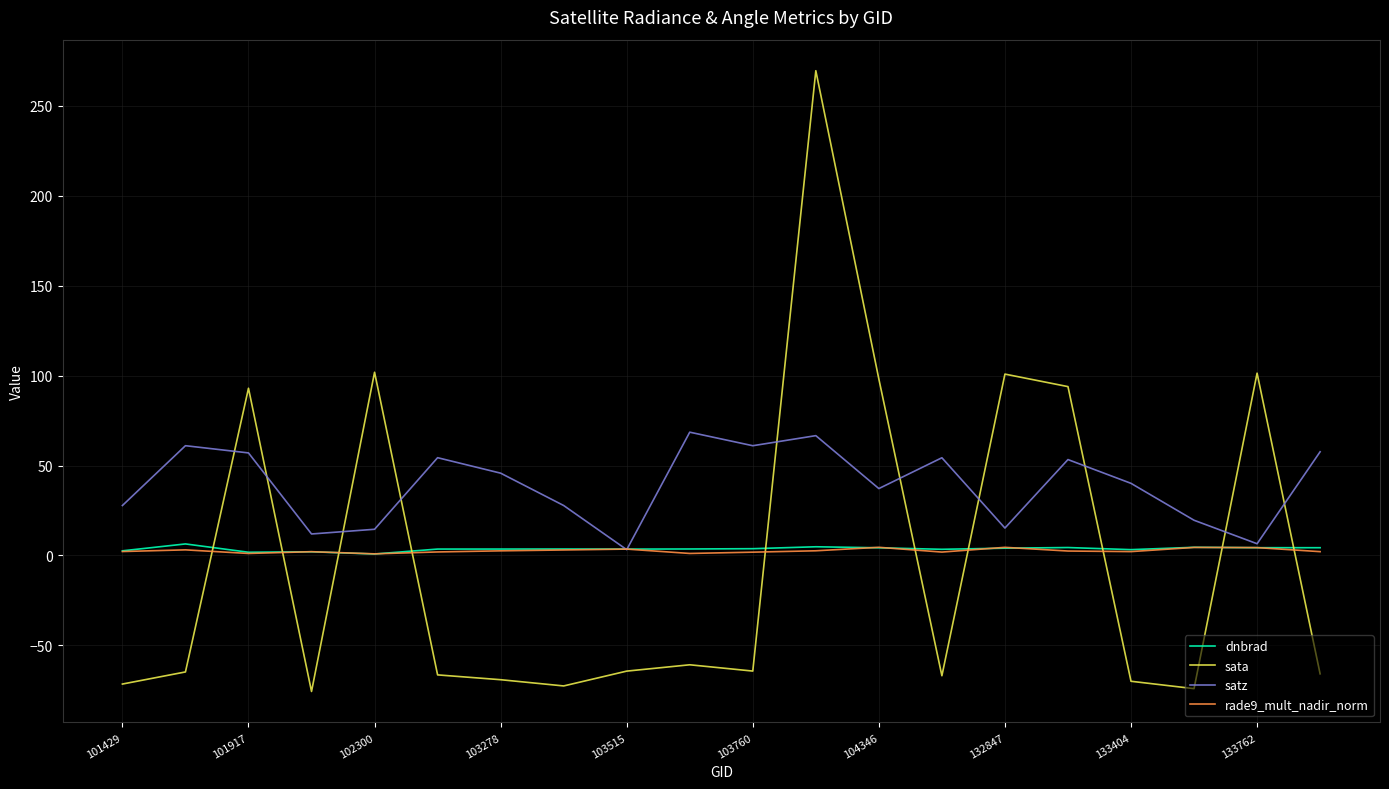

How many intersections are there between sata and satz?

10